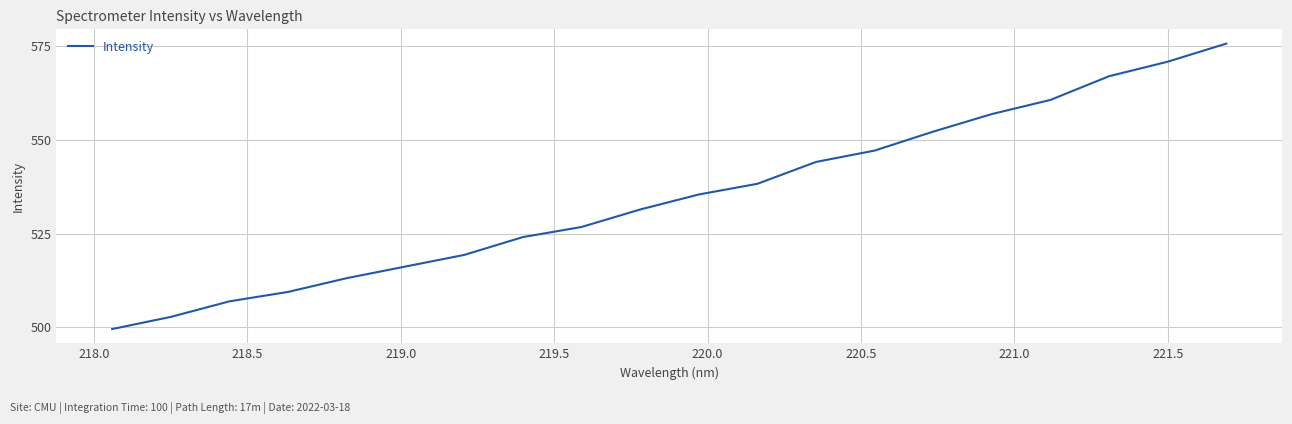

What is the maximum value shown in the chart?

575.7